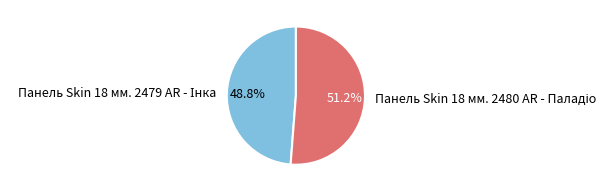

Is Панель Skin 18 мм. 2480 AR - Паладіо the majority of the pie?

Yes